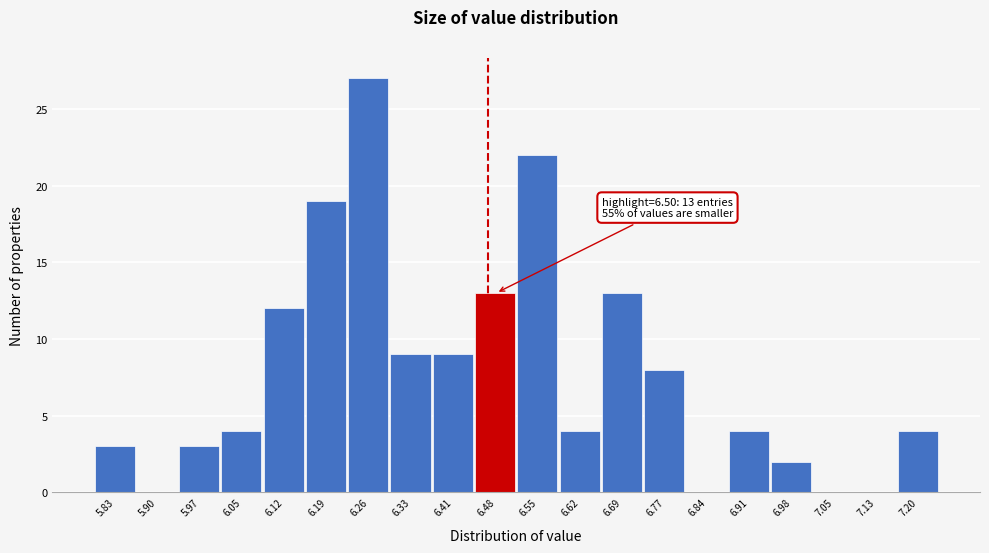

Reading left to right, extract all data points from this chart.

5.83=3	5.90=0	5.97=3	6.05=4	6.12=12	6.19=19	6.26=27	6.33=9	6.41=9	6.48=13	6.55=22	6.62=4	6.69=13	6.77=8	6.84=0	6.91=4	6.98=2	7.05=0	7.13=0	7.20=4